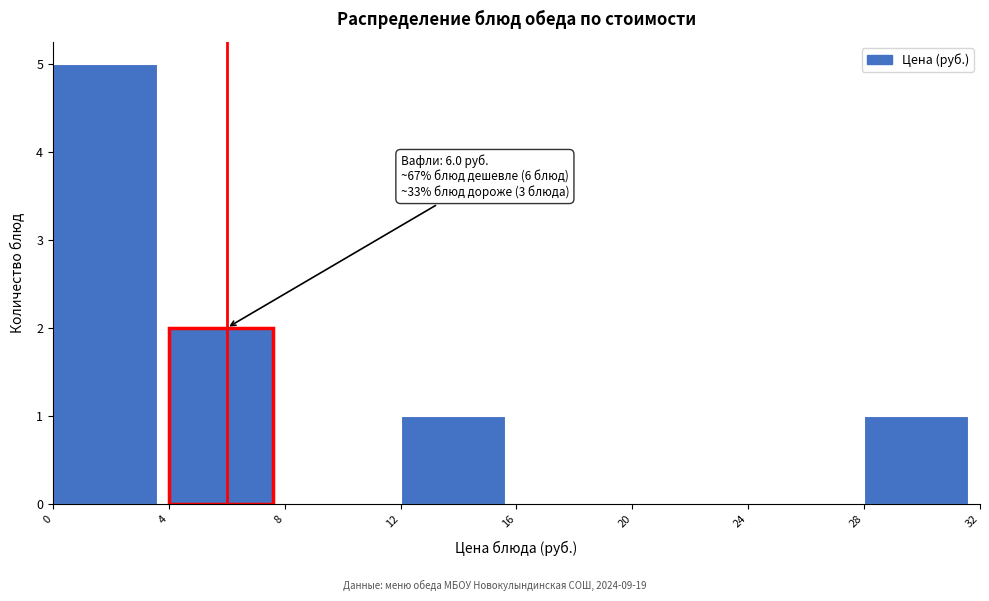

Over which range of the x-axis is the bar tallest?

0 to 4